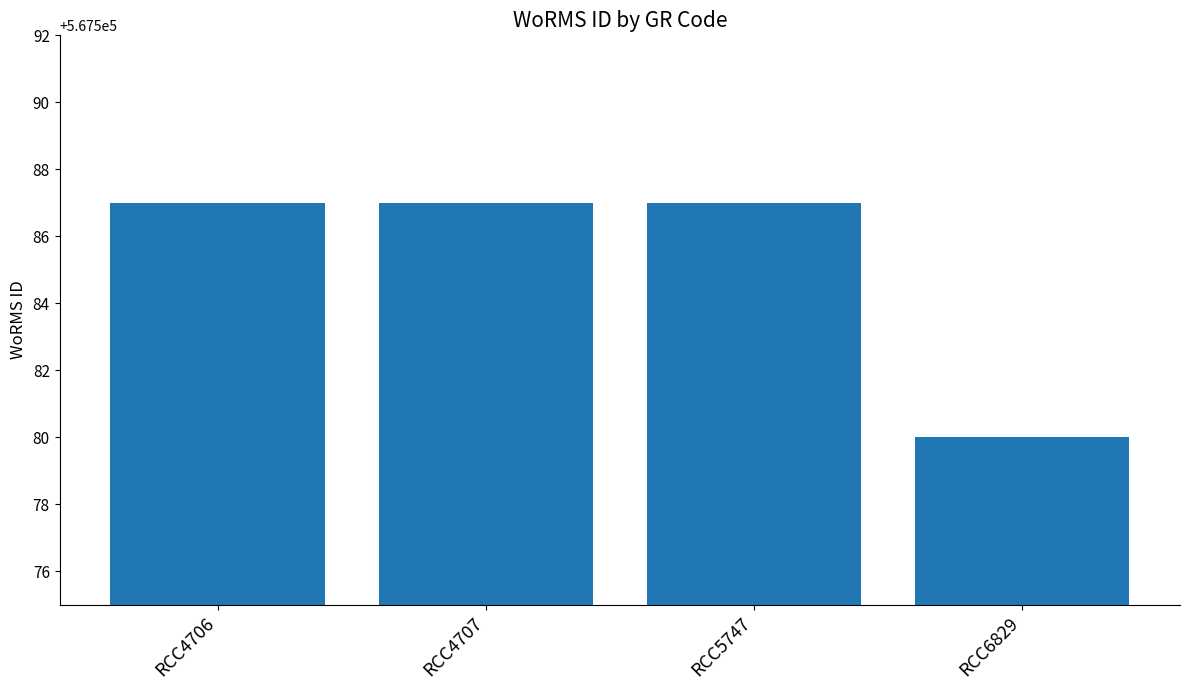

What is the change in value from RCC4707 to RCC6829?

-7